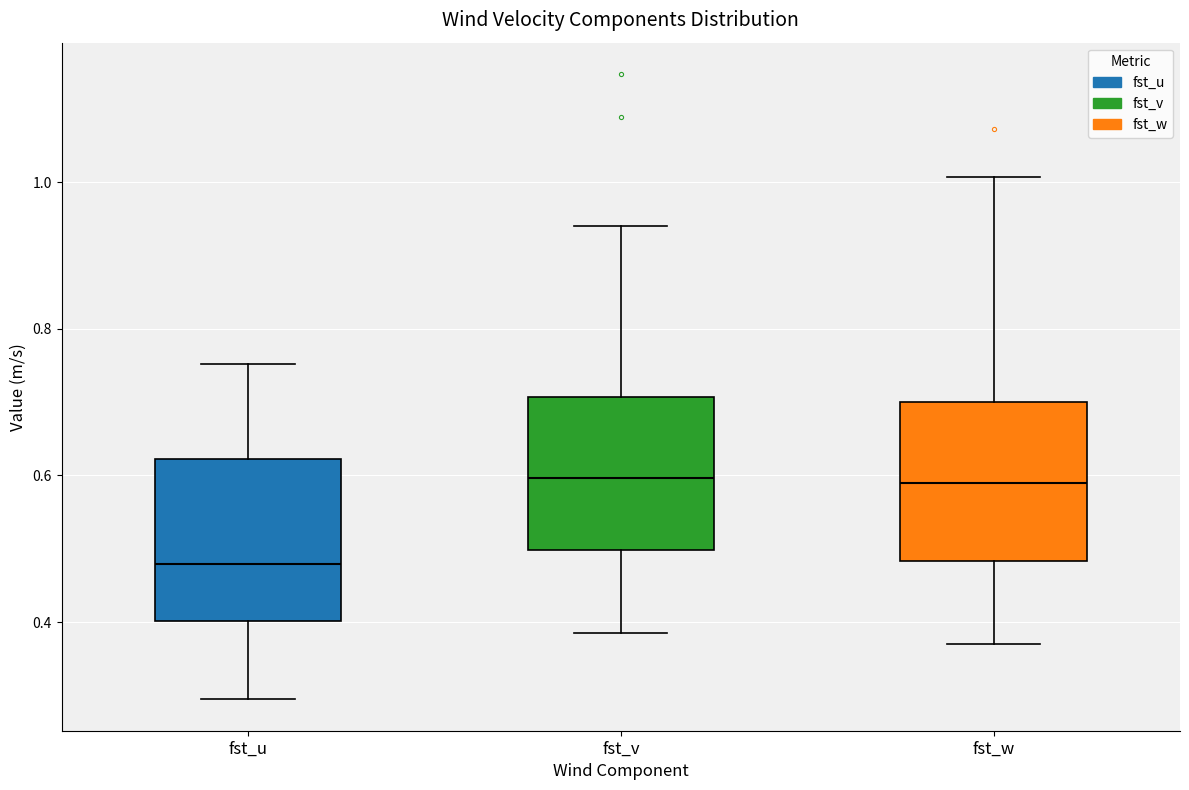

Where does the median line of the box for fst_u sit on the y-axis? The values are not printed on the chart, so give them approximately, as read against the axis.

0.48